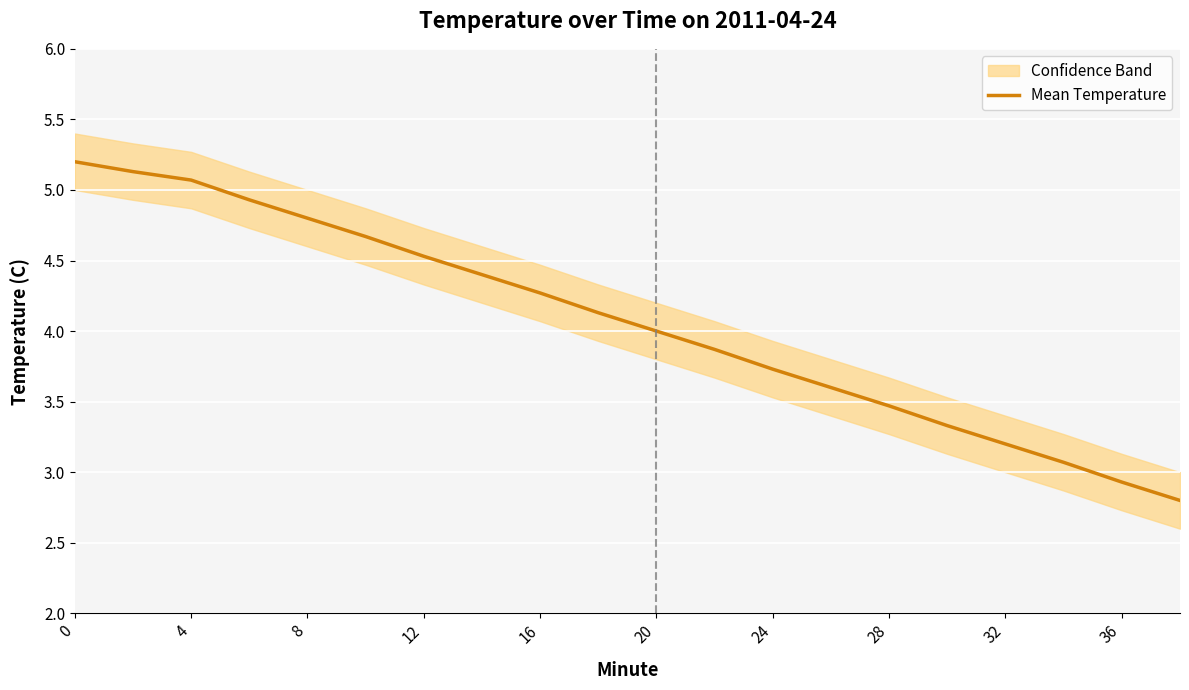

What is the value of the 15th point from the left?

3.5